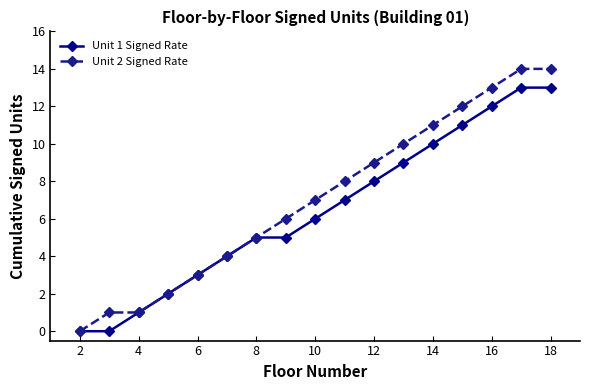

What is the maximum value shown in the chart?

14